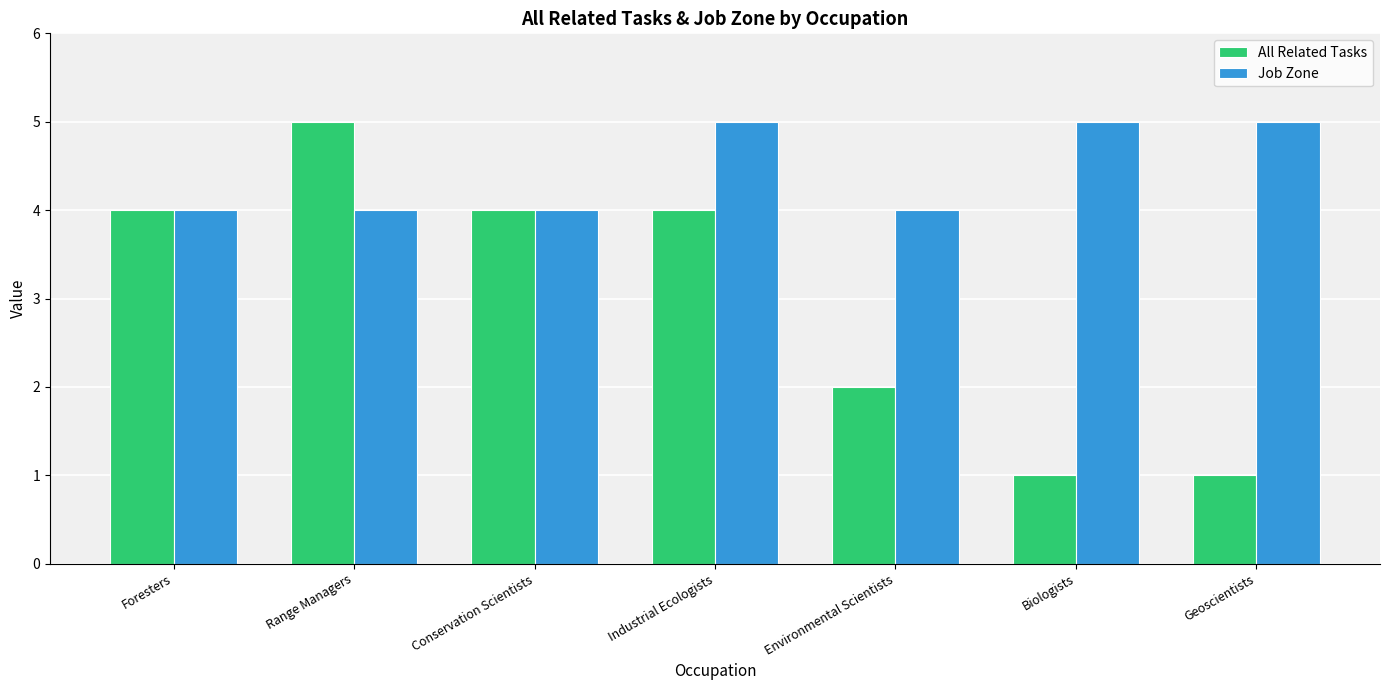

Rank the series by their average value, from highest to lowest.

Job Zone, All Related Tasks